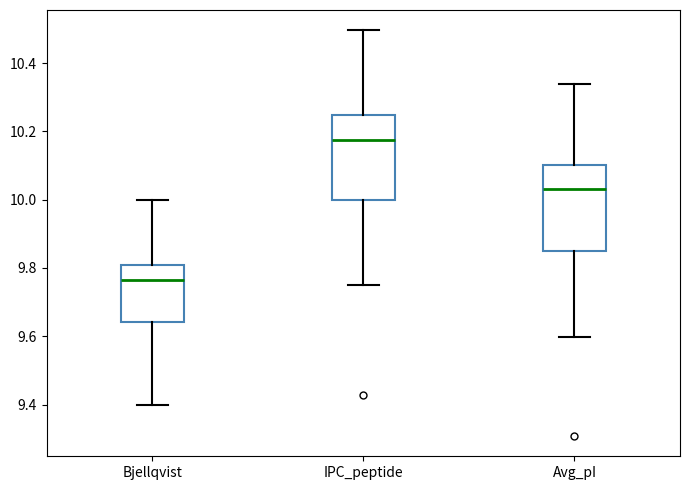

Where is the upper edge of the box for Bjellqvist on the y-axis? The values are not printed on the chart, so give them approximately, as read against the axis.

9.80